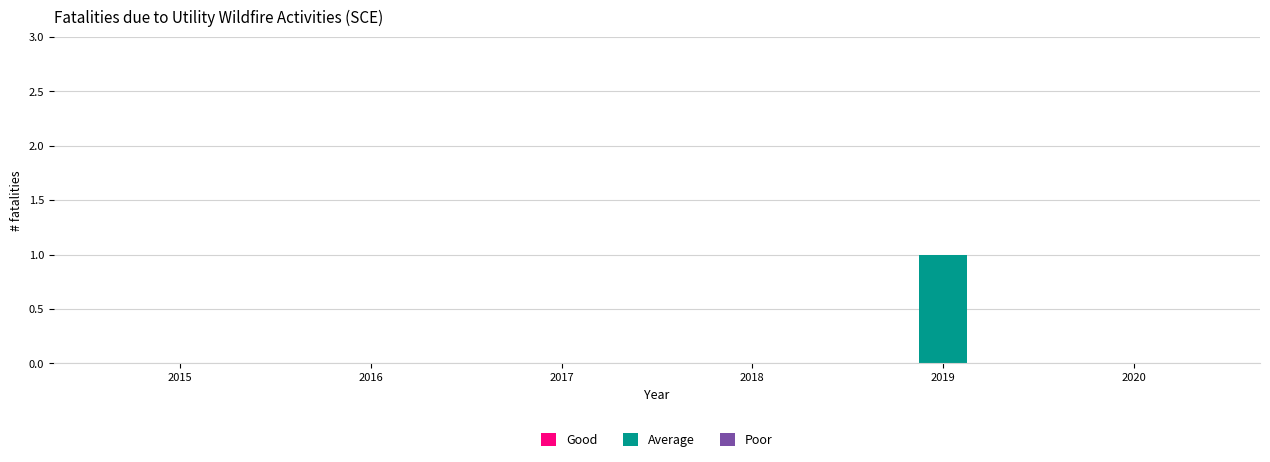

Is it true that the value at 2019 is 1?

True